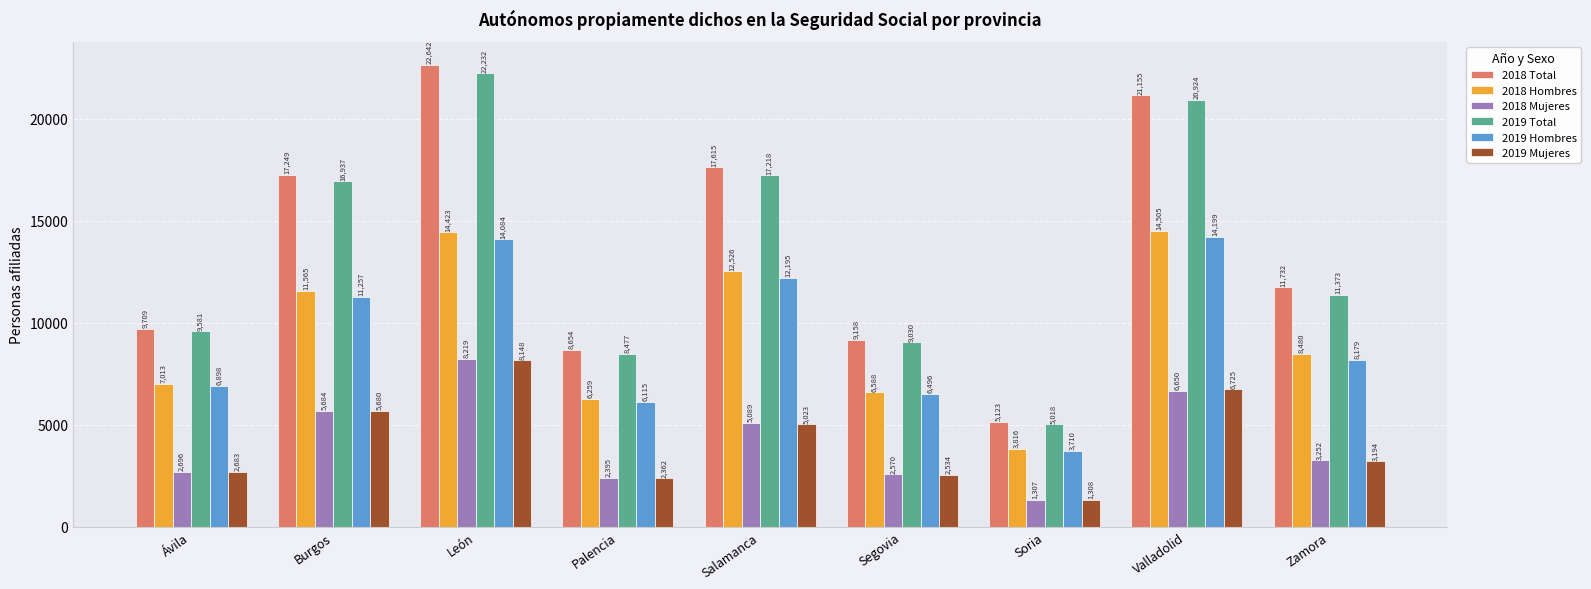

What is the difference between the highest and lowest values at Zamora?

8538